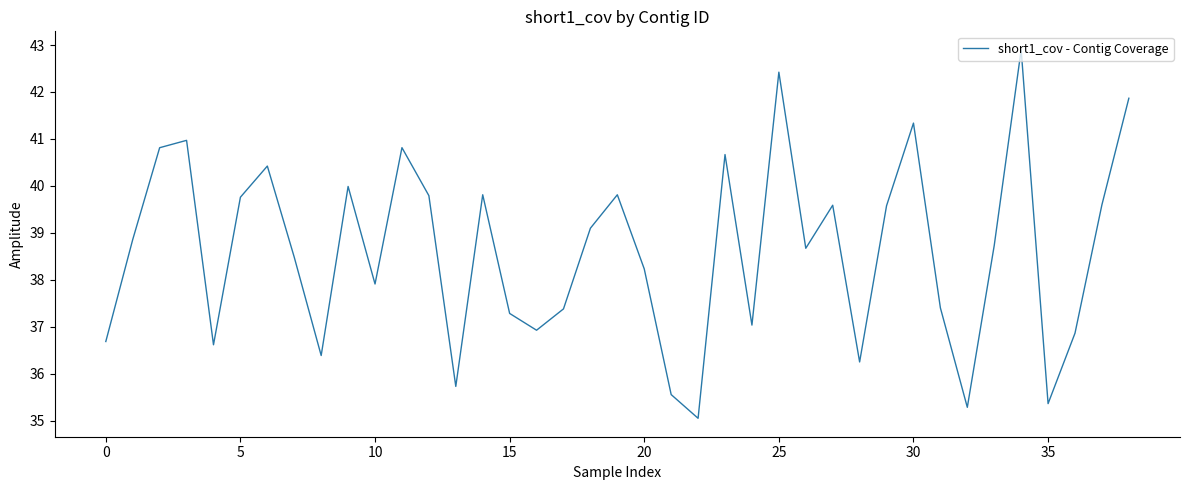

Reading right to left, list all the values displayed in this chart.

41.9	39.6	36.9	35.4	42.9	38.7	35.3	37.4	41.3	39.6	36.2	39.6	38.7	42.4	37.0	40.7	35.0	35.6	38.2	39.8	39.1	37.4	36.9	37.3	39.8	35.7	39.8	40.8	37.9	40.0	36.4	38.5	40.4	39.8	36.6	41.0	40.8	38.9	36.7